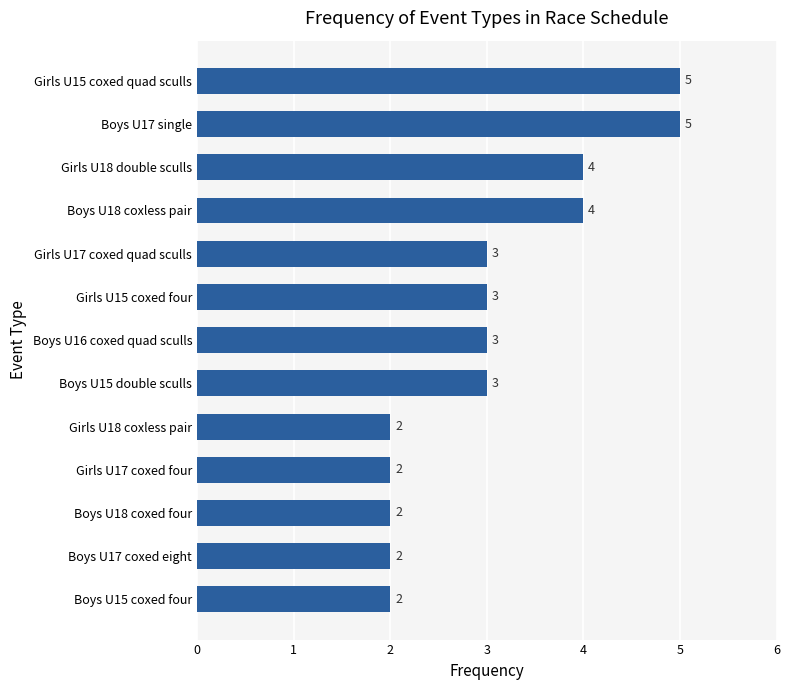

How many values are between 2 and 4?

11